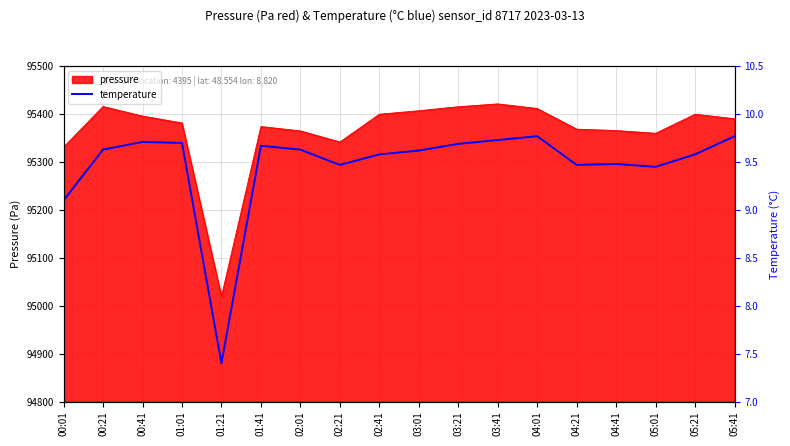

Where is the first local maximum?

00:41